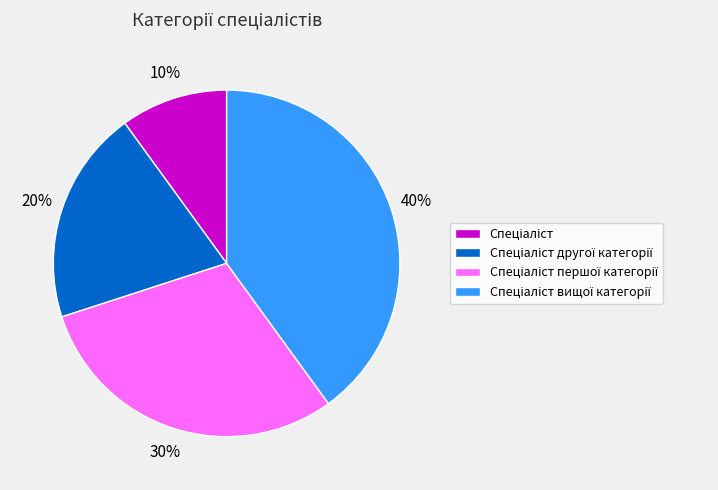

To the nearest percent, what is the difference between the largest and smallest slice percentages?

30%